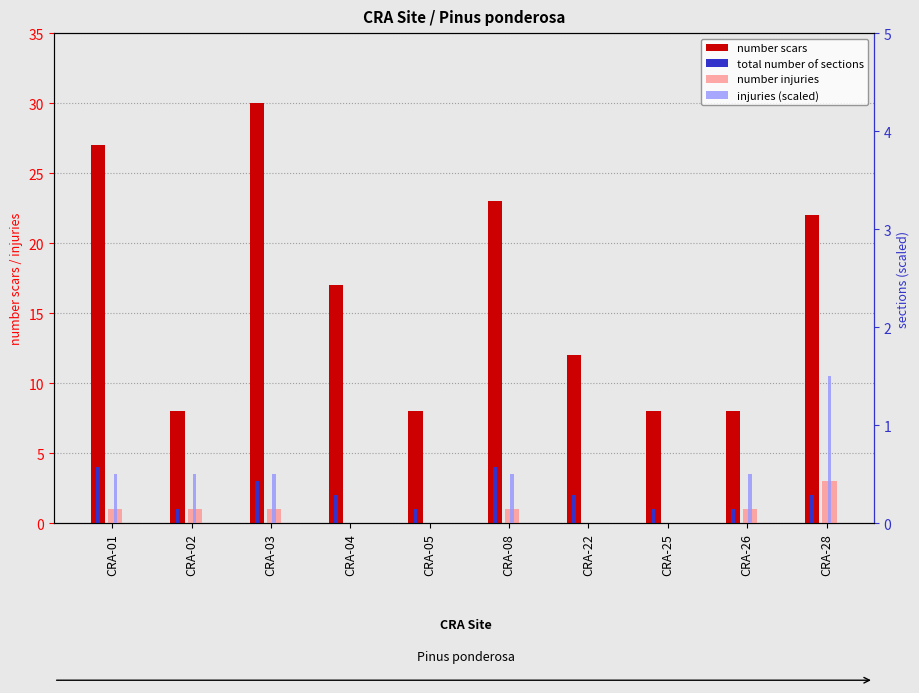

Rank the series at CRA-08 from lowest to highest value.

injuries (scaled), number injuries, total number of sections, number scars